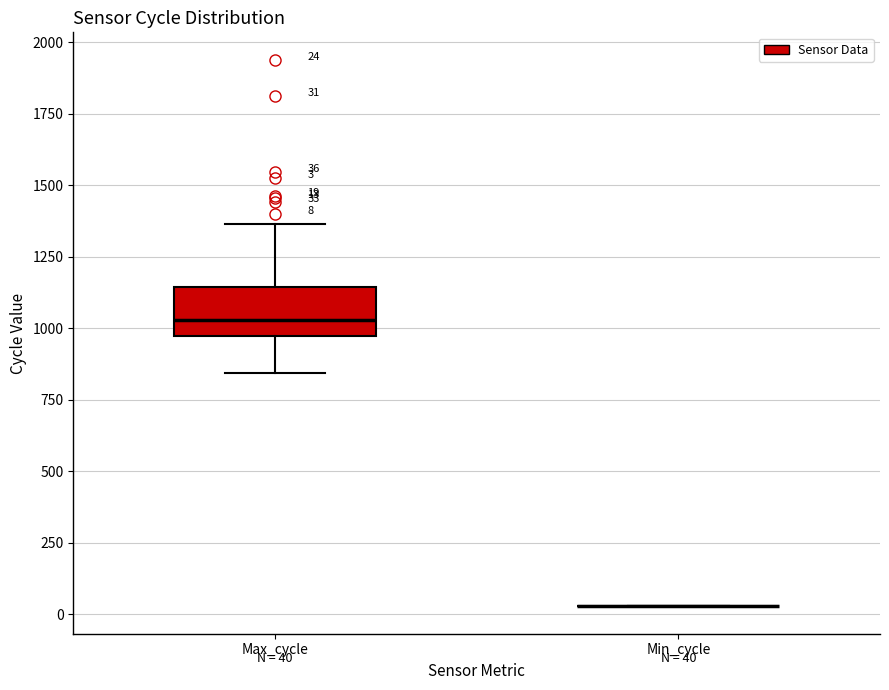

Comparing the boxes themselves (not the whiskers), which one is the tallest?

Max_cycle